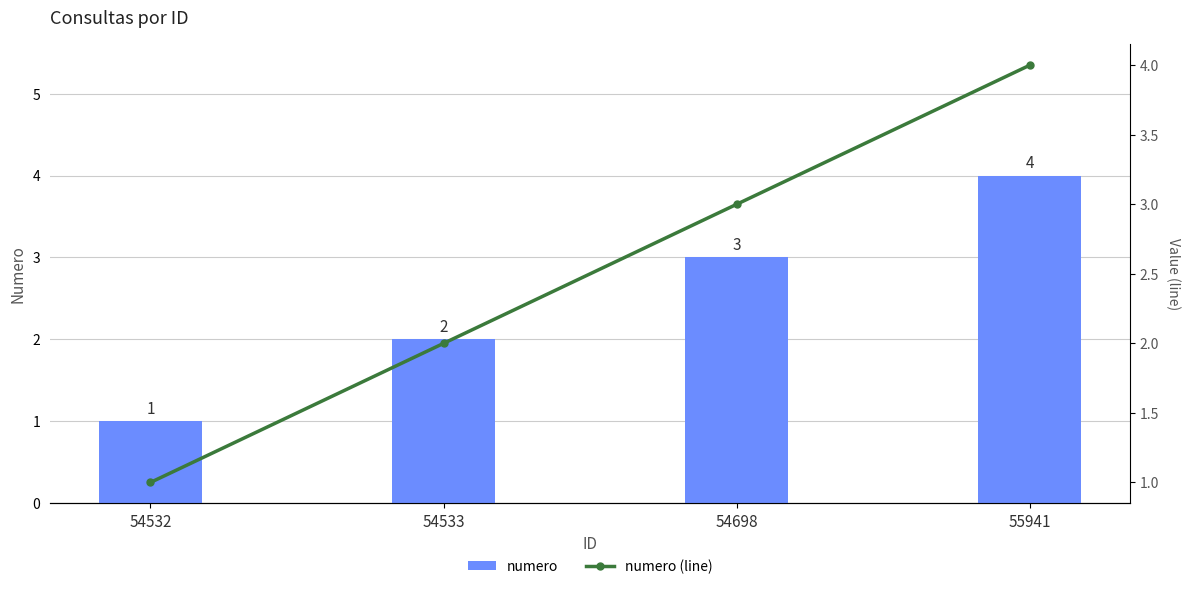

How many data points does each series have?

4